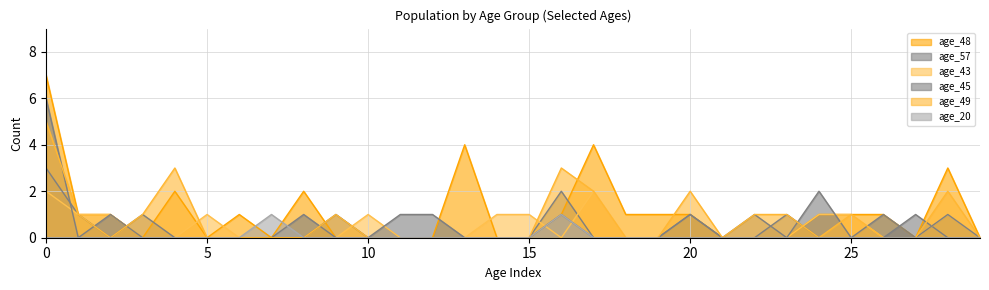

Is it true that age_48 equals 0 at 12?

True